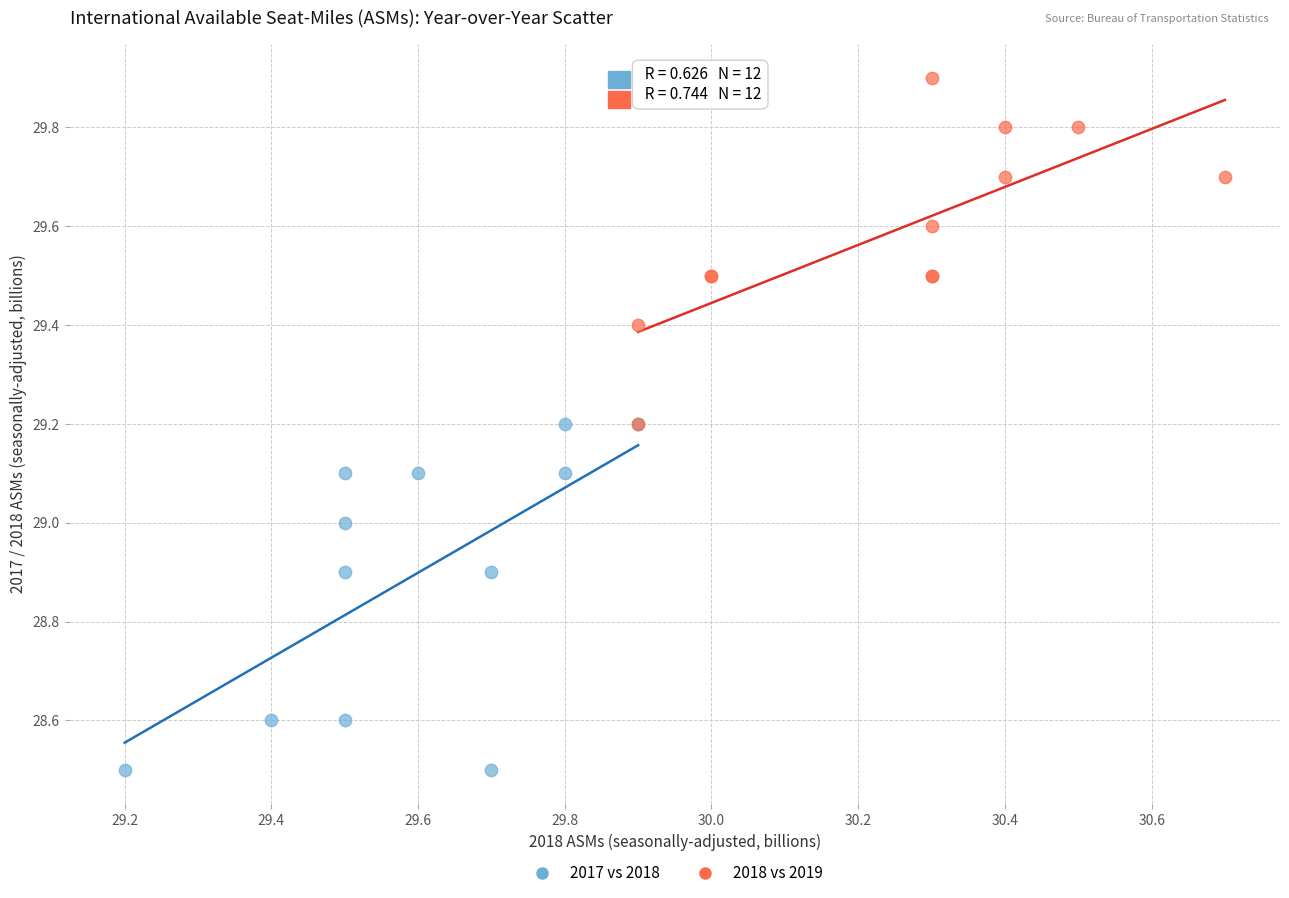

Which series reaches the minimum Y coordinate?

2017 vs 2018